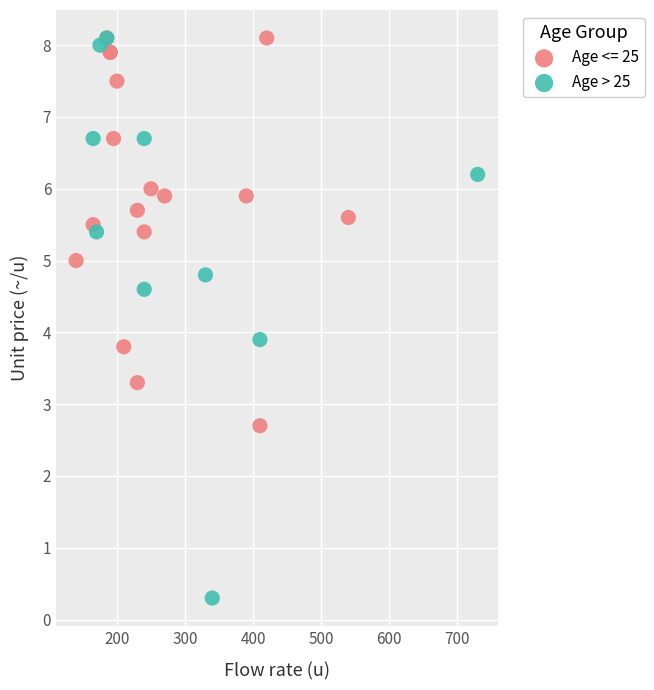

Which series reaches the minimum Y coordinate?

Age > 25